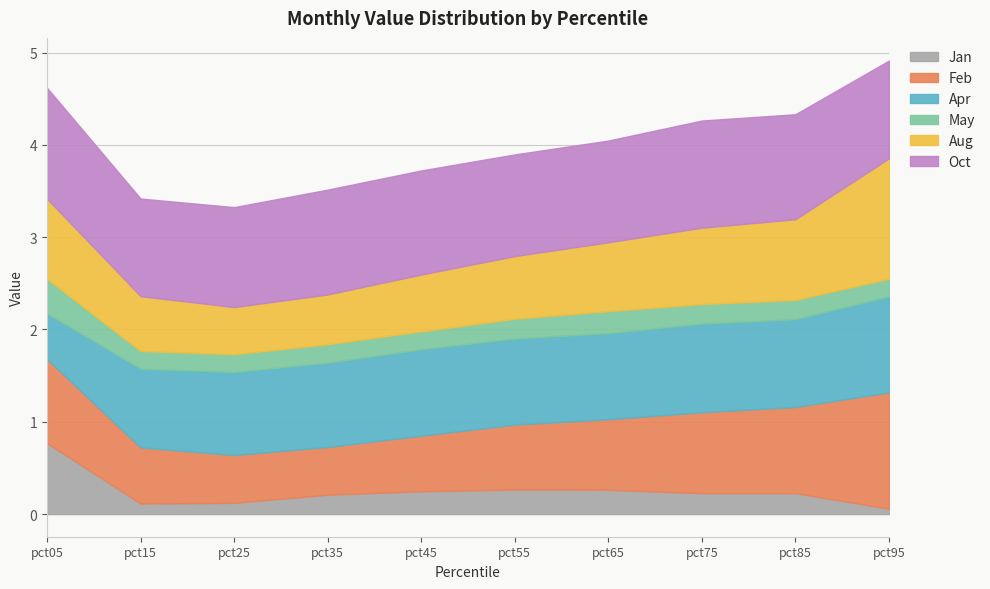

The value of May at pct55 is 0.1. True or false?

False